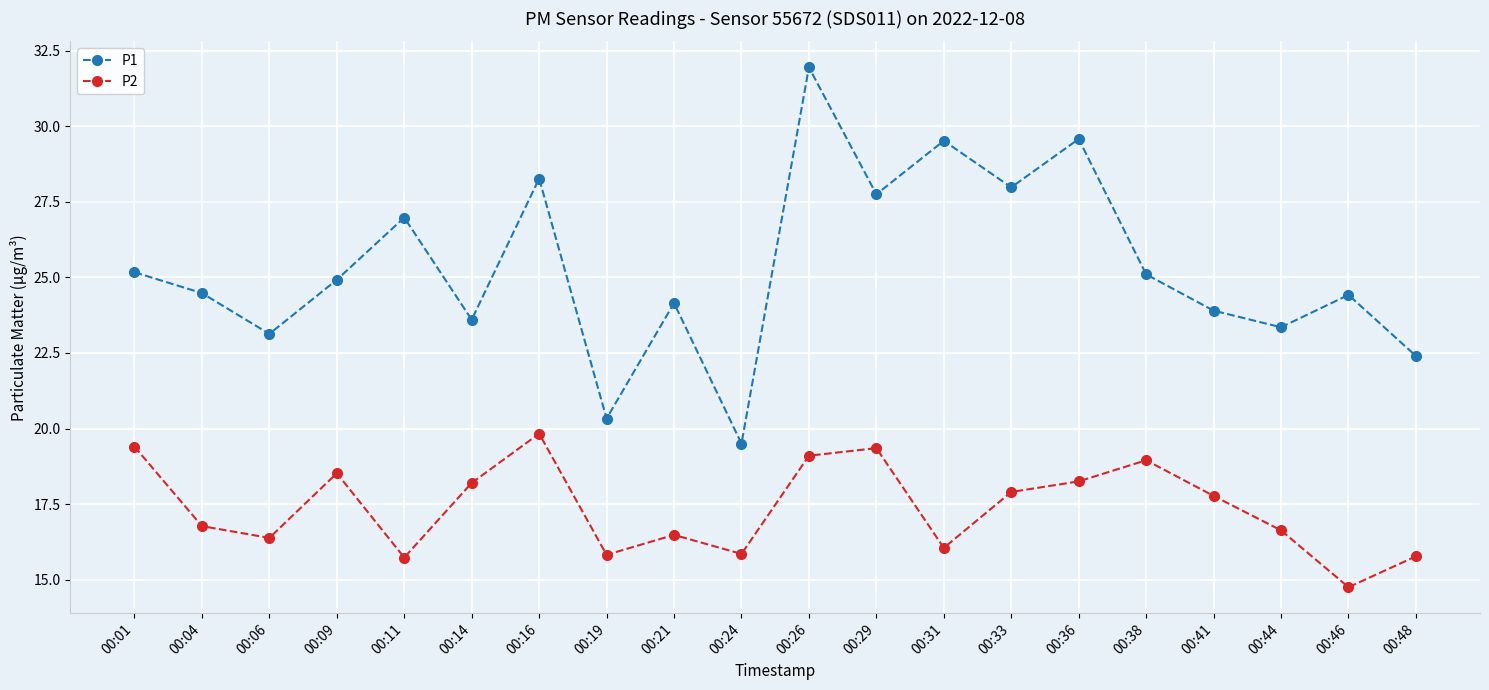

What is the value of the P1 point at the 15th from the left?

29.6